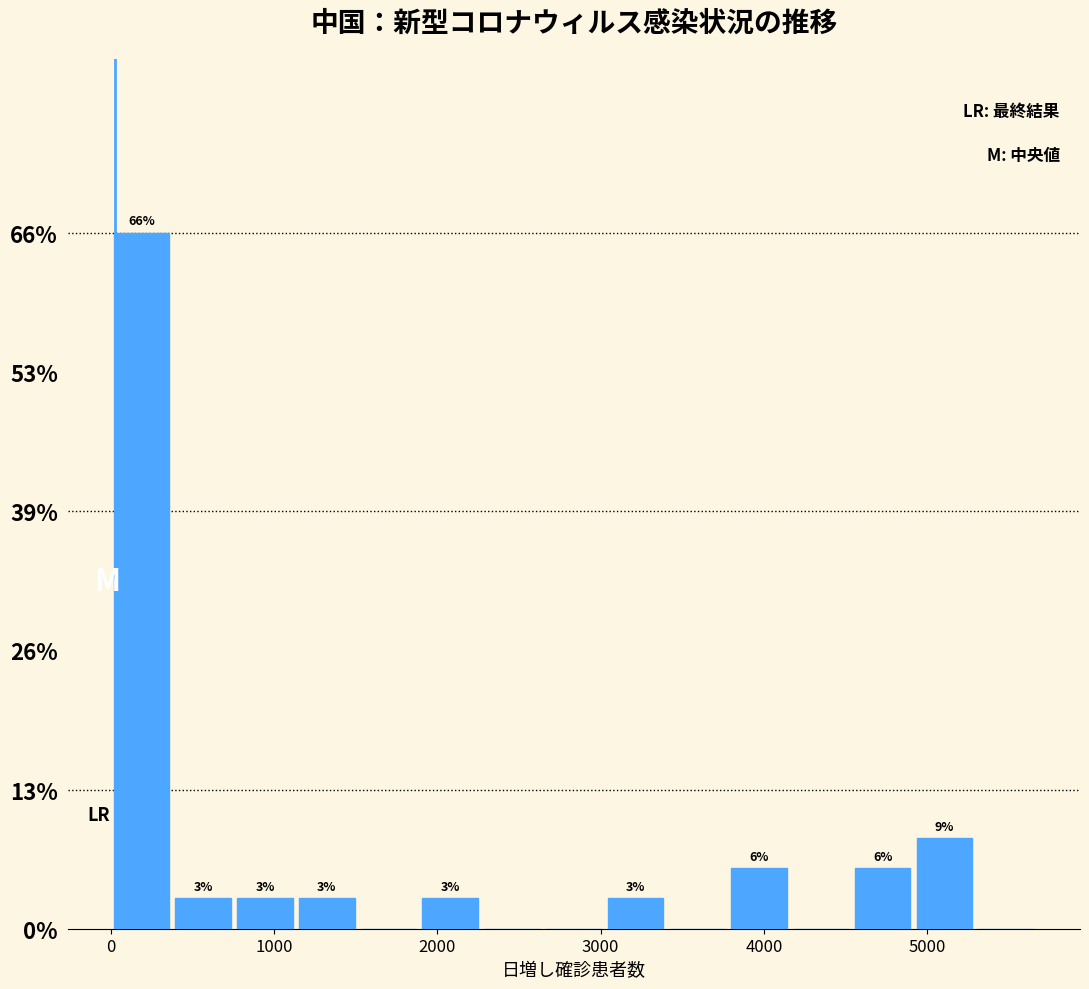

Read against the x-axis, roughly where is the centre of the tallest bar?

200